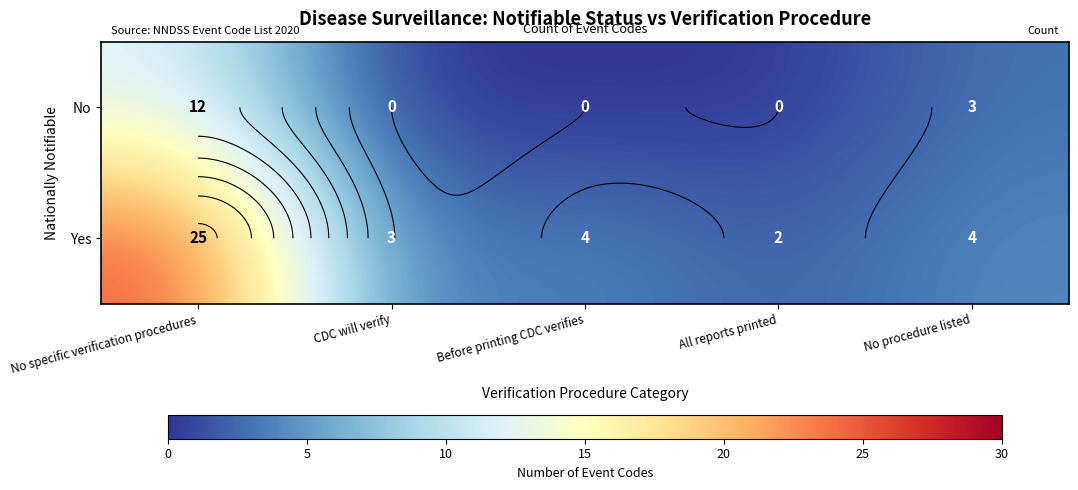

Where is No nearest to the value 6?

No procedure listed